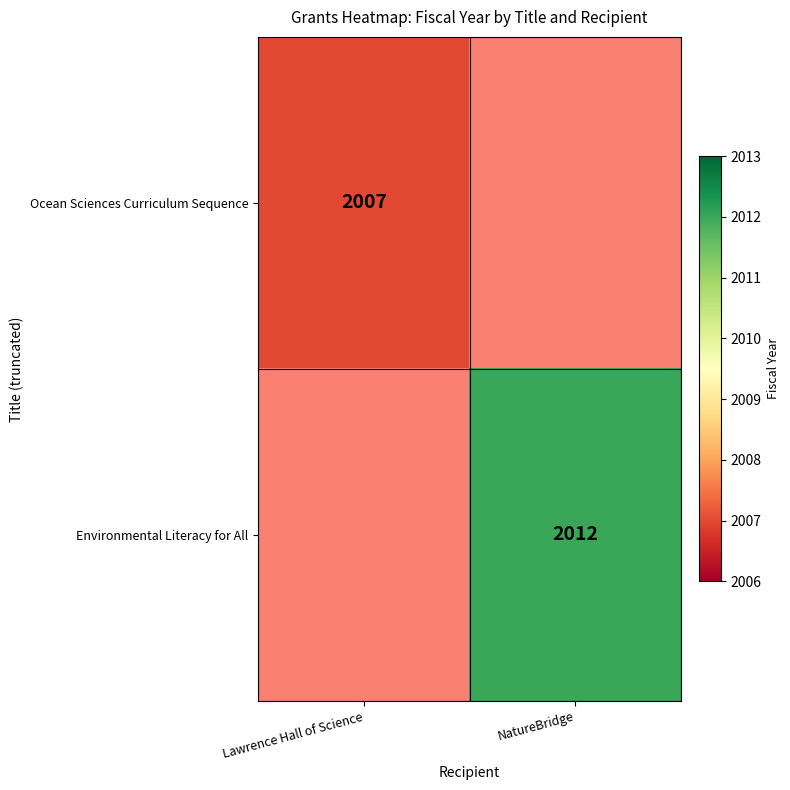

The Environmental Literacy for All series shows 3471.0 at NatureBridge. True or false?

False